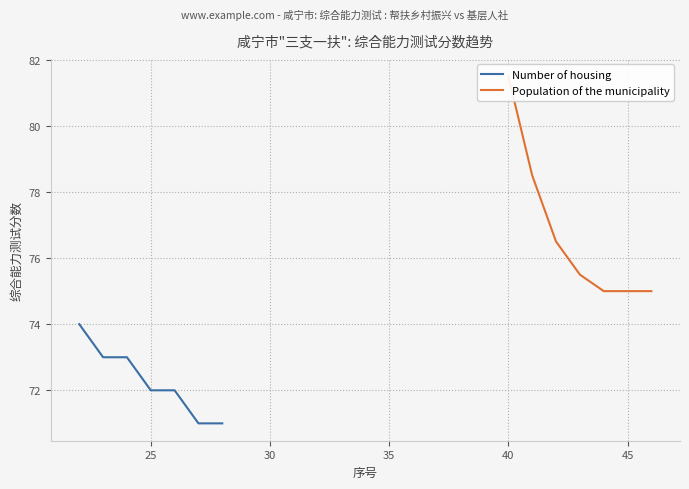

What is the minimum value for Number of housing?

71